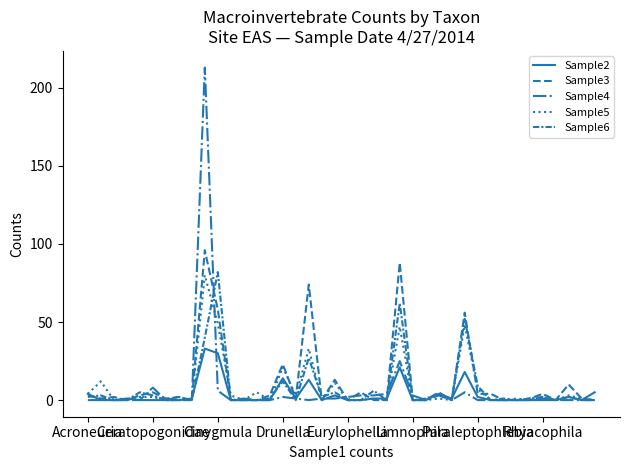

How many lines are shown in the chart?

5